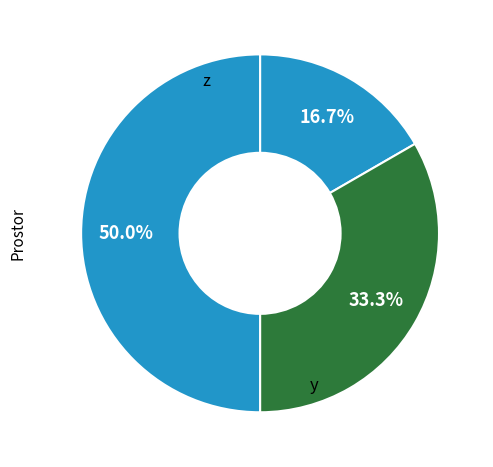

Count the number of slices in the pie.

3